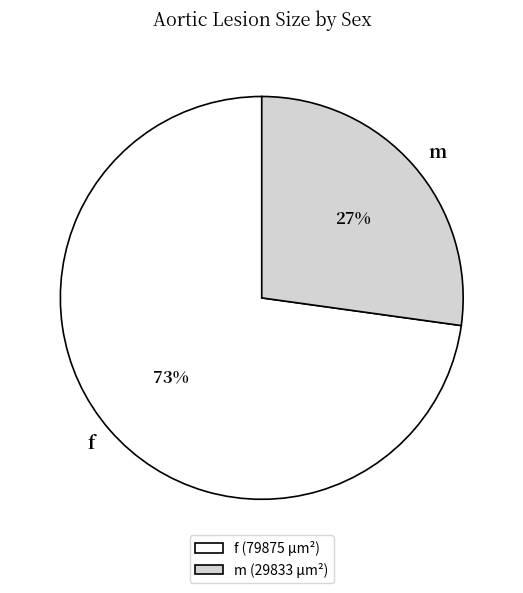

Which slice is the smallest?

m